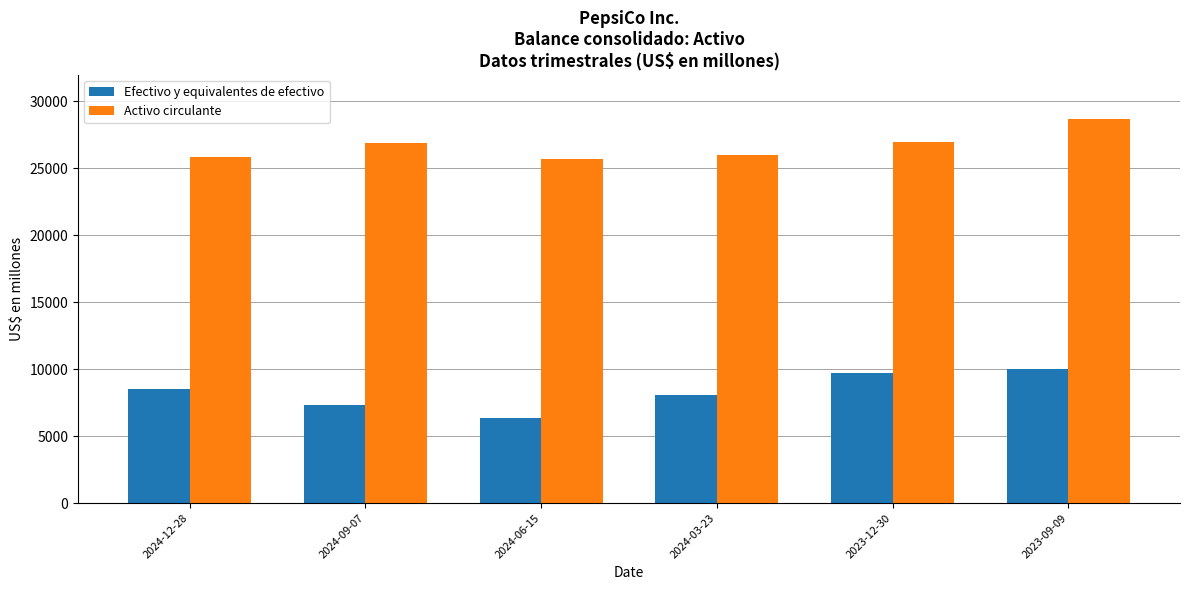

Which series has the widest spread of values?

Efectivo y equivalentes de efectivo